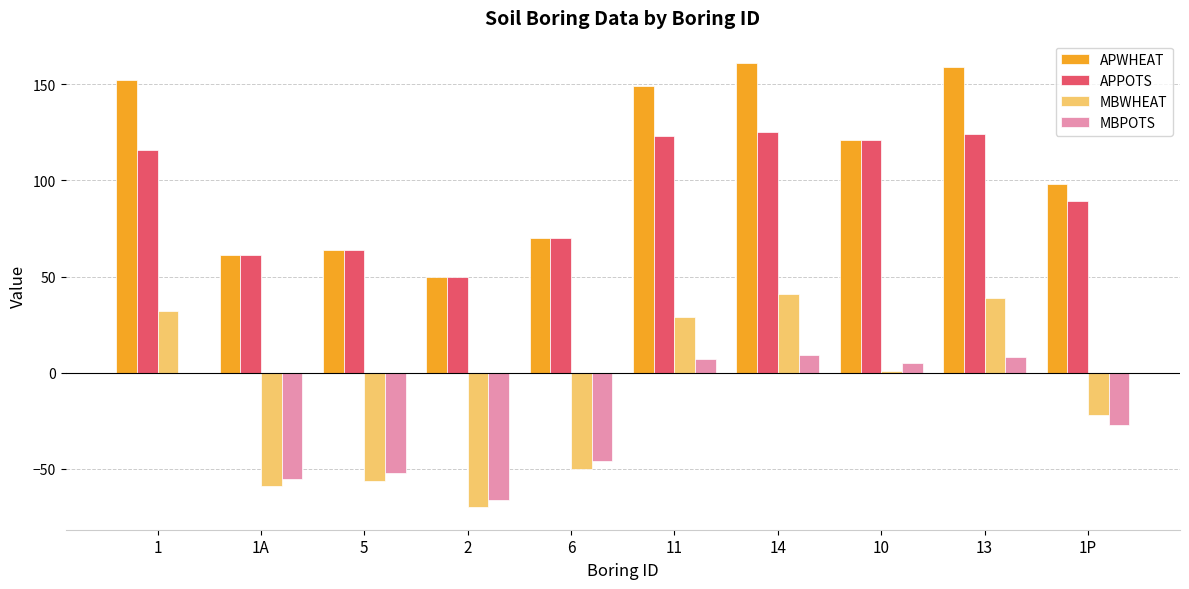

What is the maximum value for MBPOTS?

9